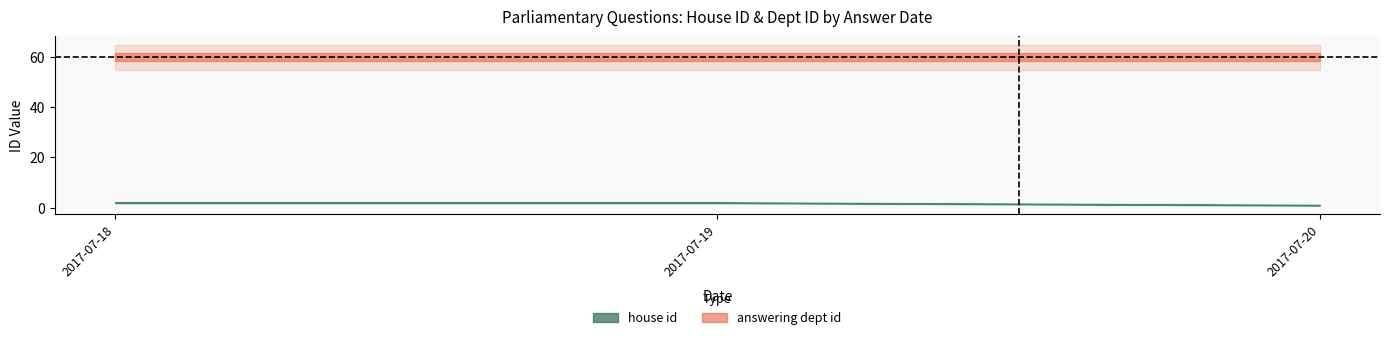

Where is house_id nearest to the value 1?

2017-07-20